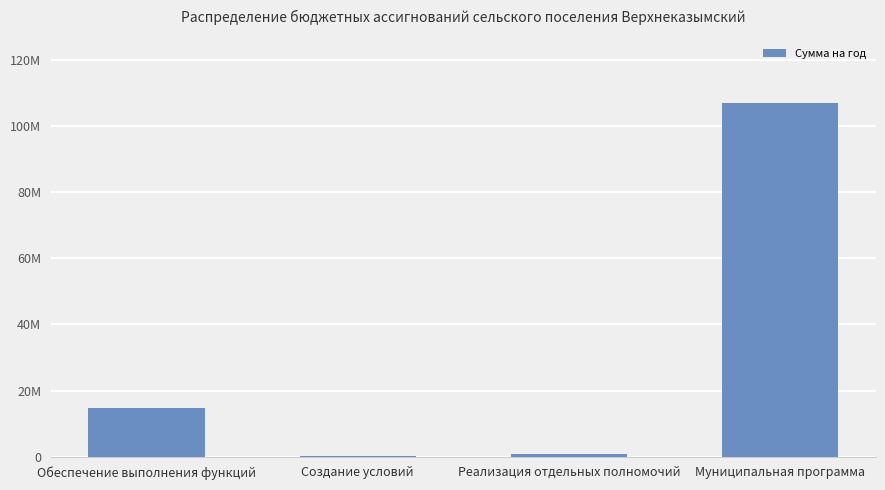

Are the bars horizontal?

No